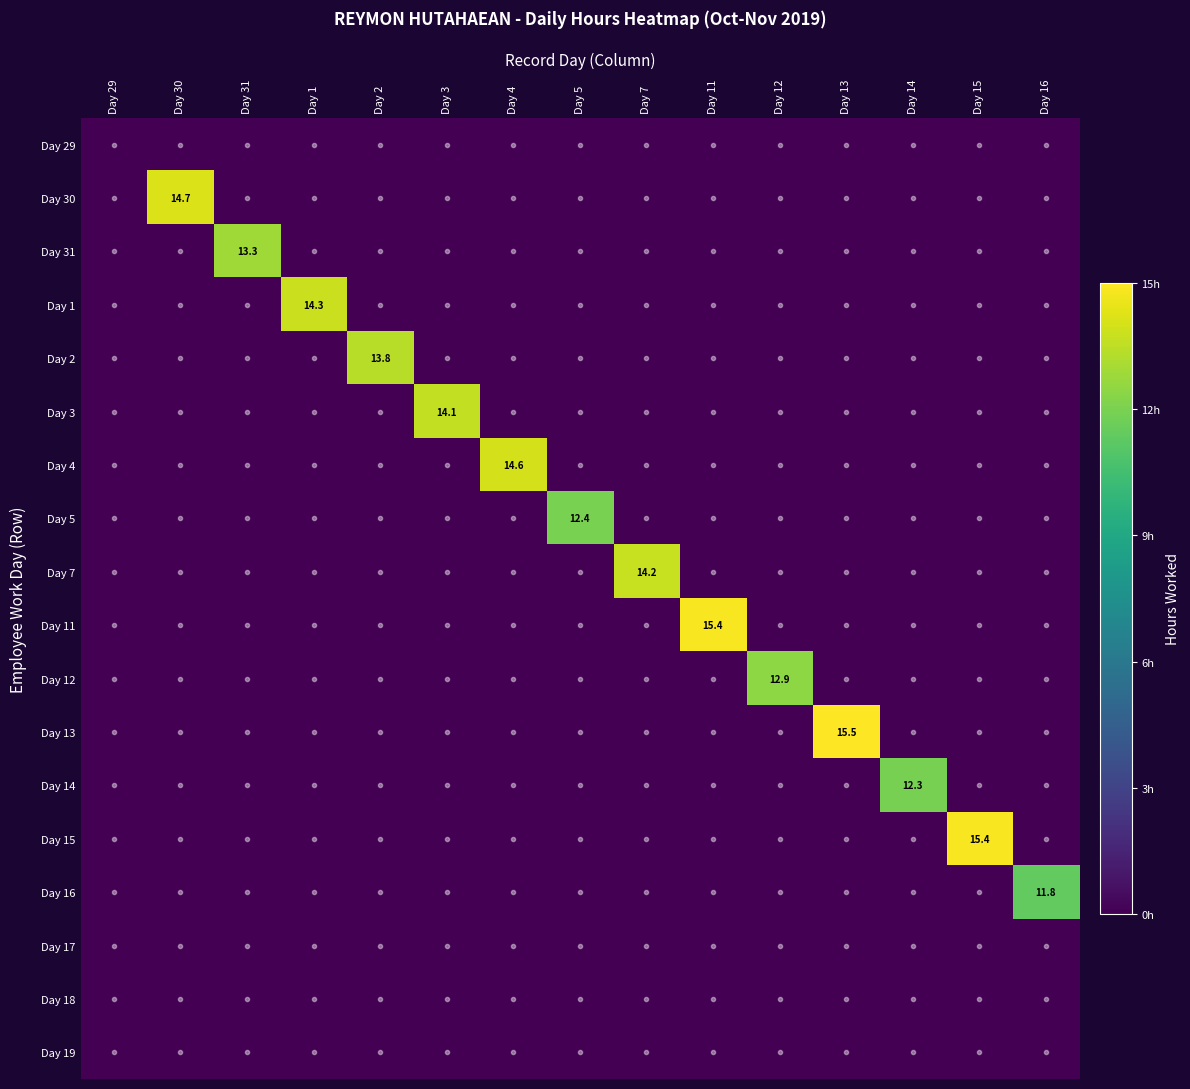

Rank the series at Day 2 from lowest to highest value.

Day 29, Day 30, Day 31, Day 1, Day 3, Day 4, Day 5, Day 7, Day 11, Day 12, Day 13, Day 14, Day 15, Day 16, Day 17, Day 18, Day 19, Day 2